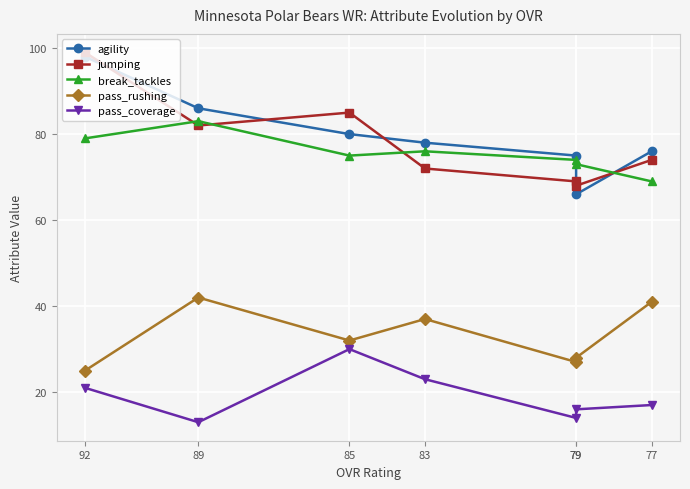

Where does the agility series first go above 78?

92